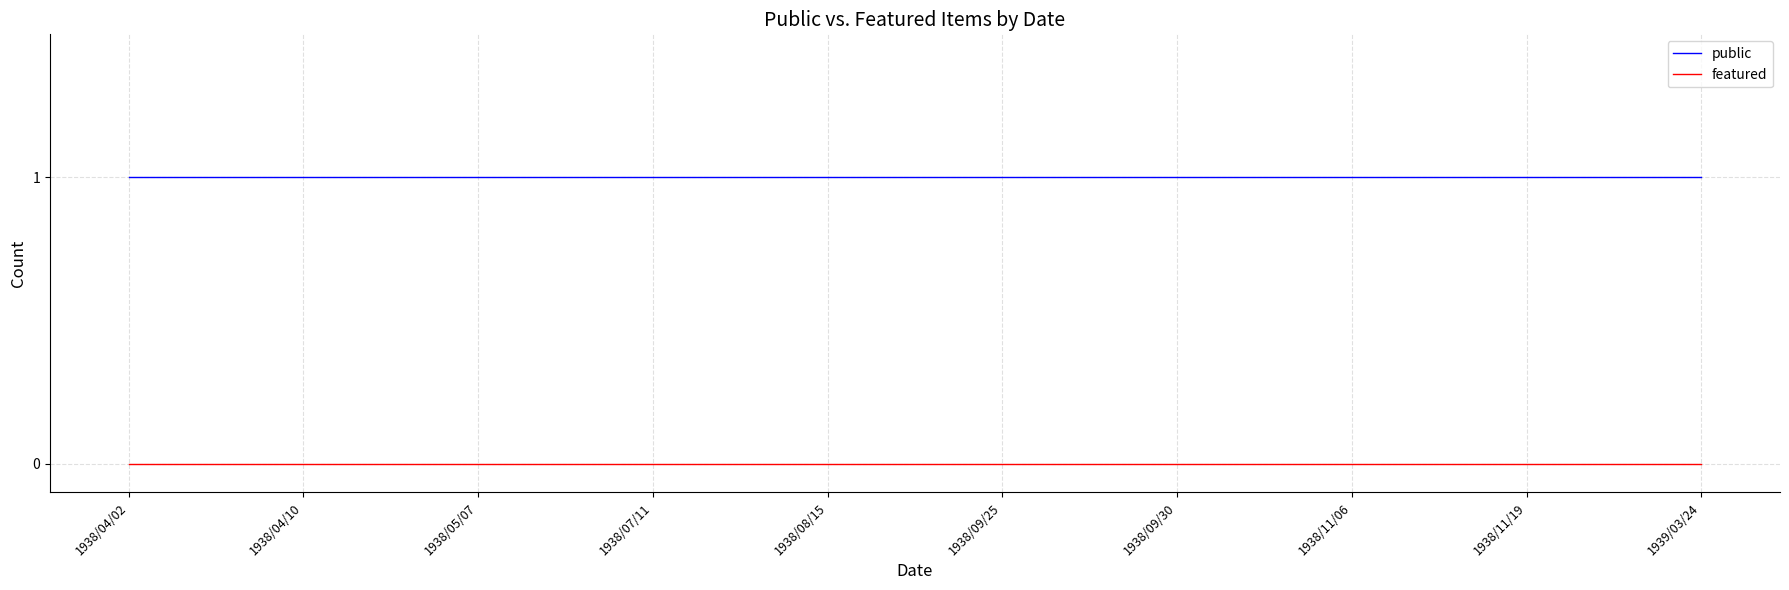

Reading right to left, what are all the values shown in this chart?

public: 1939/03/24=1	1938/11/19=1	1938/11/06=1	1938/09/30=1	1938/09/25=1	1938/08/15=1	1938/07/11=1	1938/05/07=1	1938/04/10=1	1938/04/02=1
featured: 1939/03/24=0	1938/11/19=0	1938/11/06=0	1938/09/30=0	1938/09/25=0	1938/08/15=0	1938/07/11=0	1938/05/07=0	1938/04/10=0	1938/04/02=0